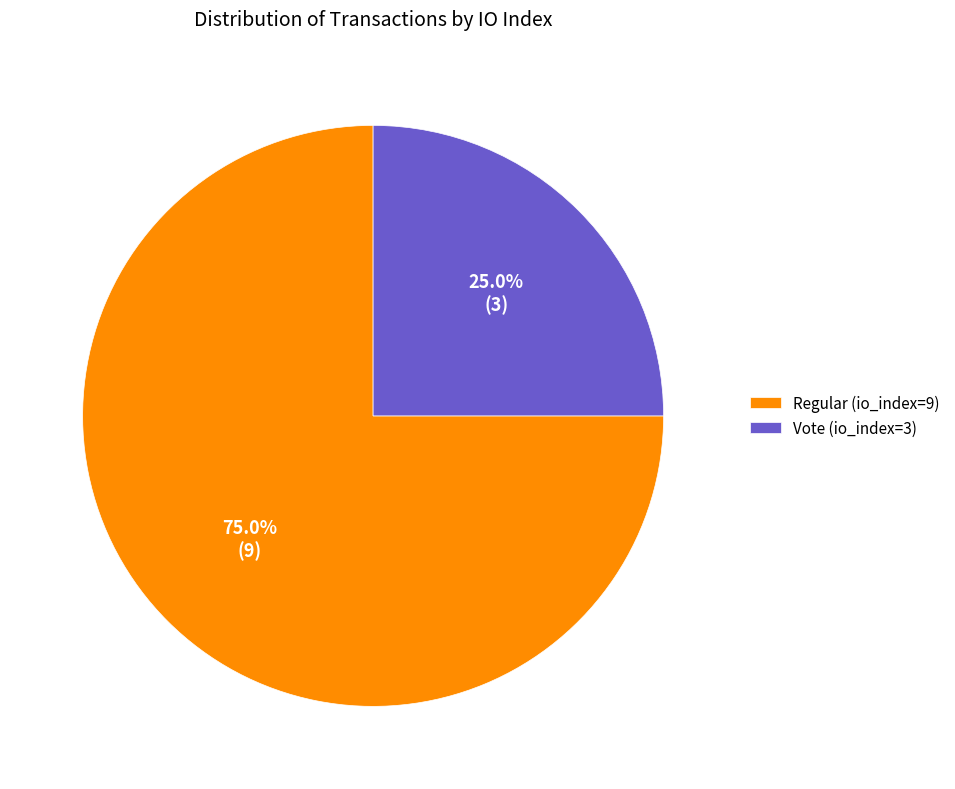

The Regular (io_index=9) slice represents 67% of the pie. True or false?

False